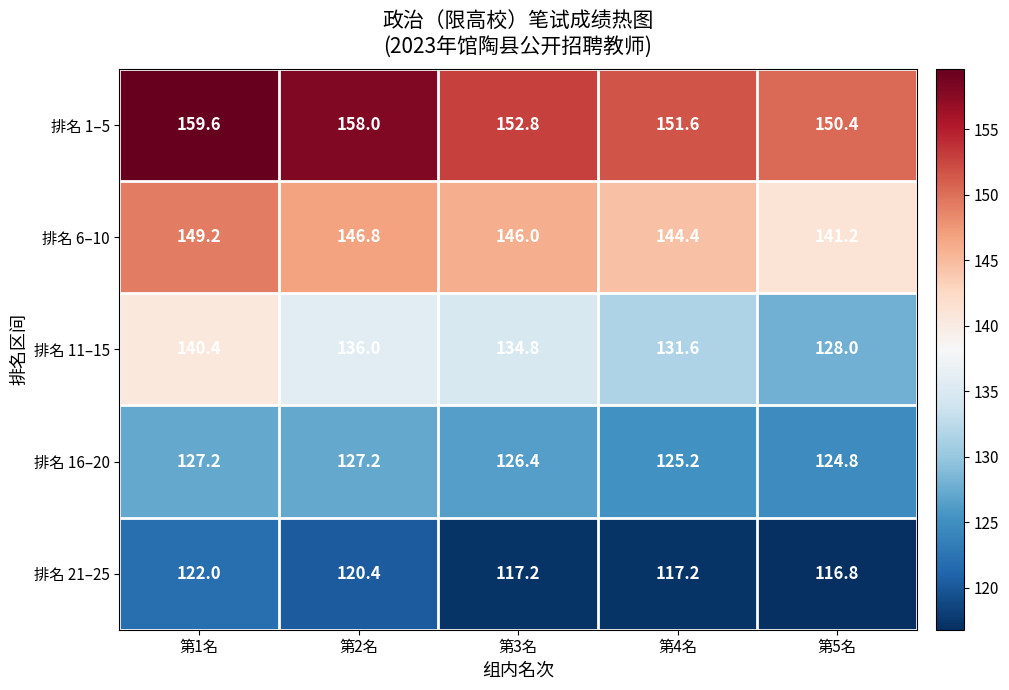

What is the difference between the highest and lowest values at 第5名?

33.6